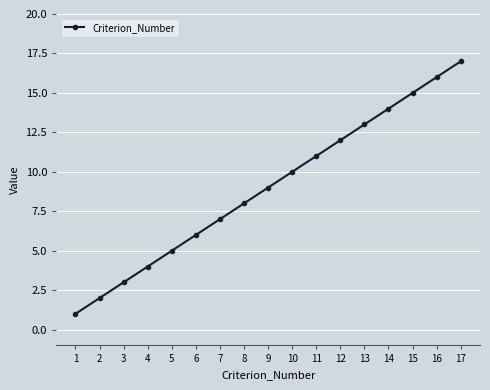

Reading left to right, transcribe all the data shown in this chart.

1	2	3	4	5	6	7	8	9	10	11	12	13	14	15	16	17